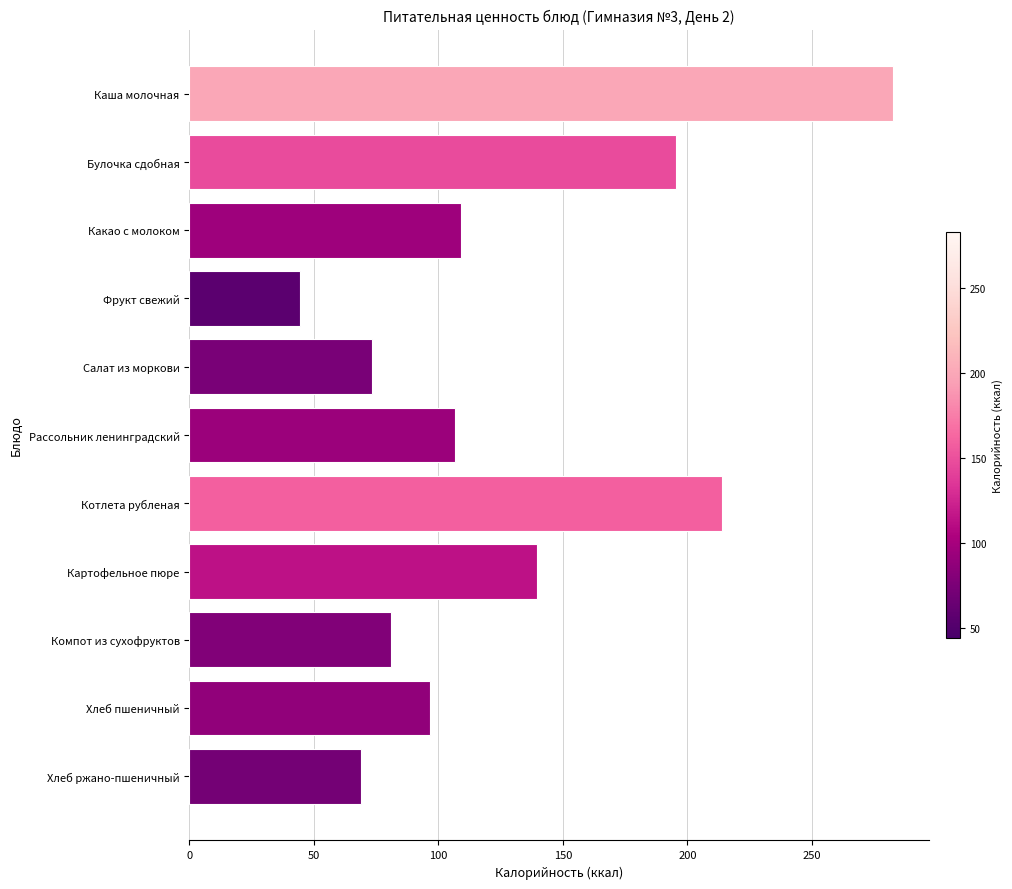

What is the label of the 5th bar from the bottom?

Котлета рубленая